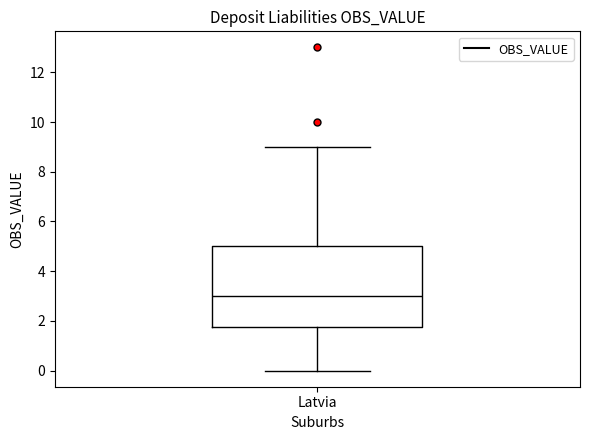

Where is the lower edge of the box for Latvia on the y-axis? The values are not printed on the chart, so give them approximately, as read against the axis.

1.8